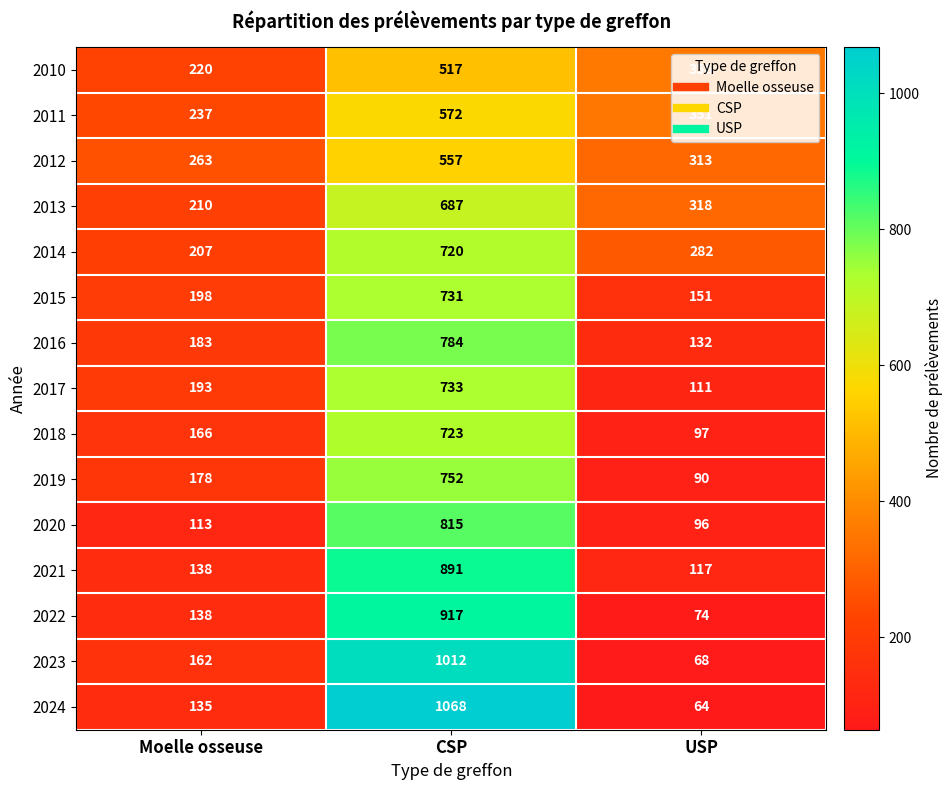

How many series are shown in this chart?

15